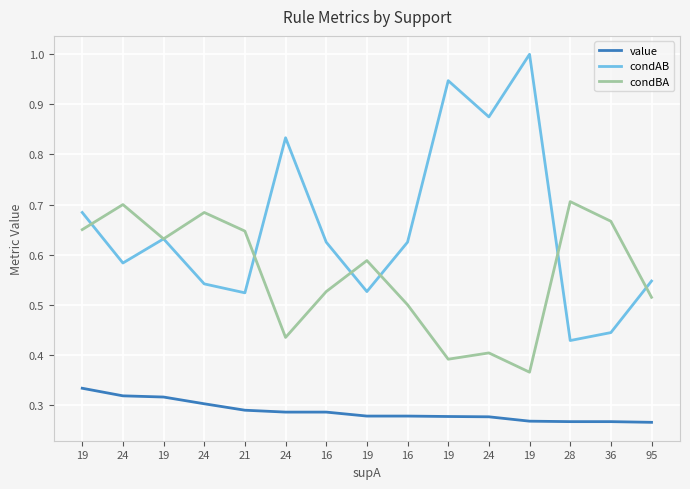

Is this an area chart (filled region under the line)?

No